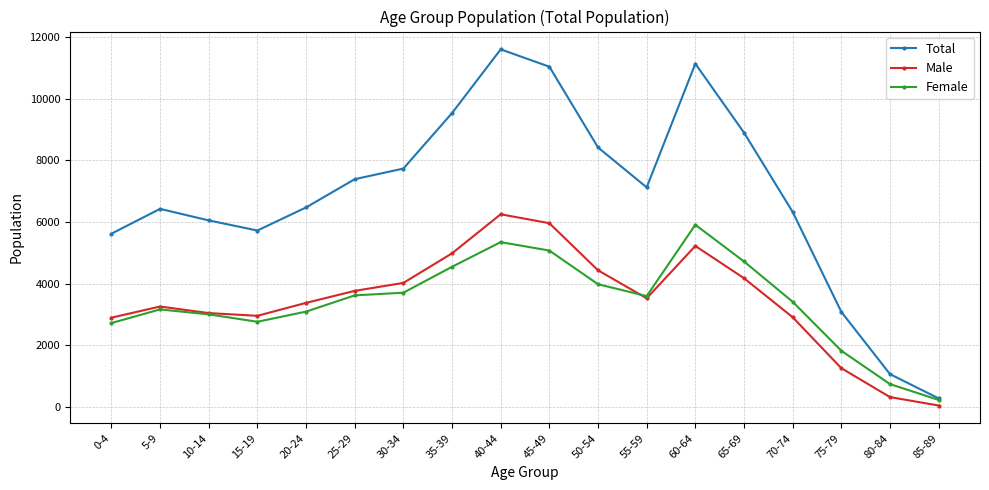

Where is the first local minimum for Total?

15-19